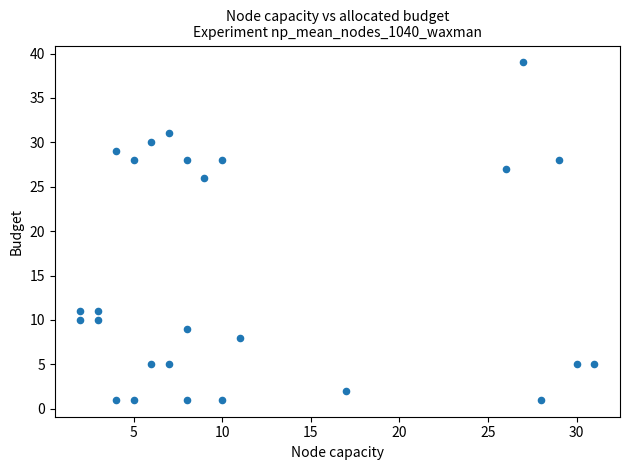

What Y value in the scatter plot is closest to 20?

26